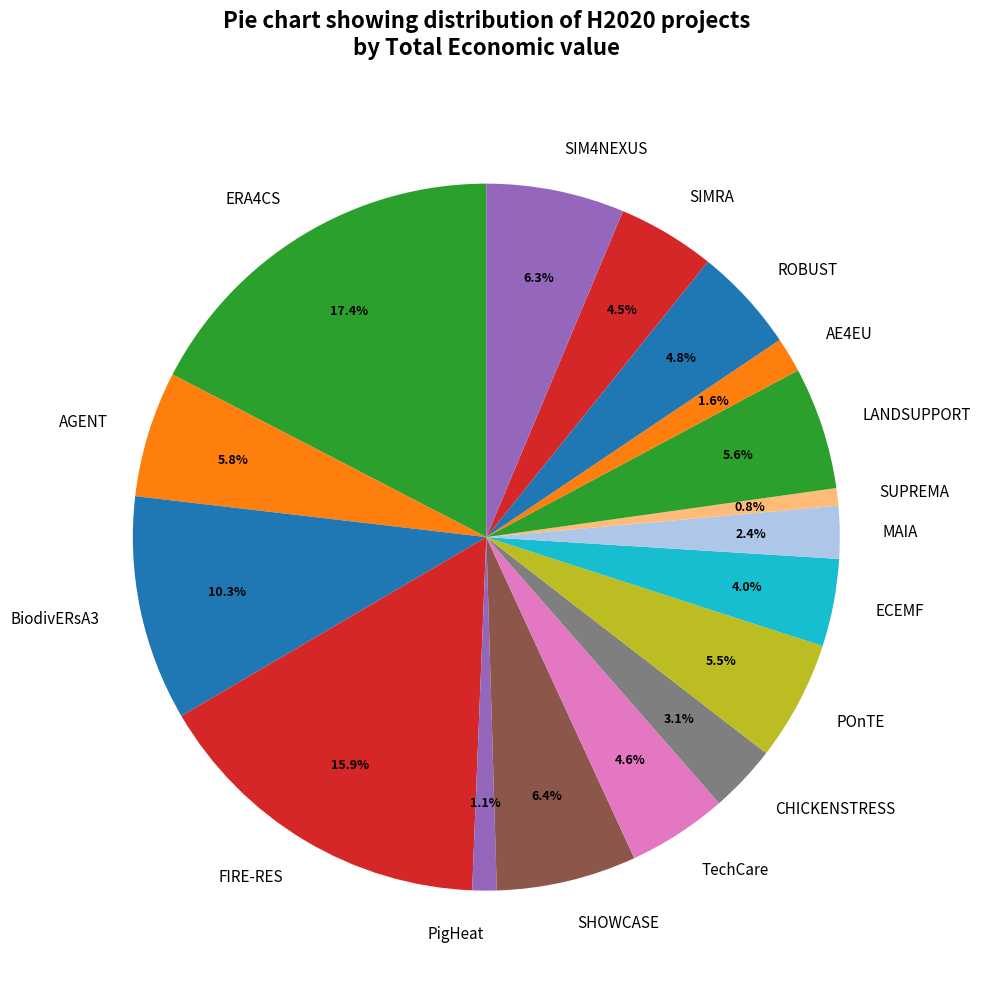

How many slices are in this pie chart?

17